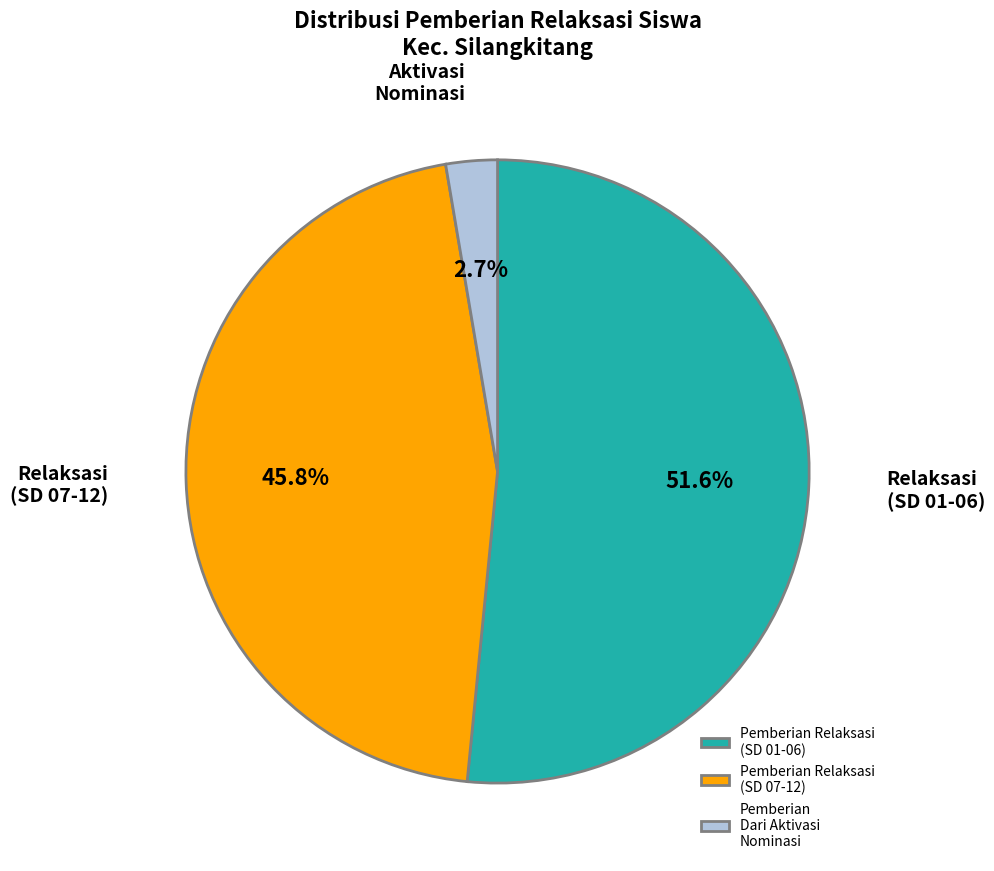

How many segments does this pie chart have?

3